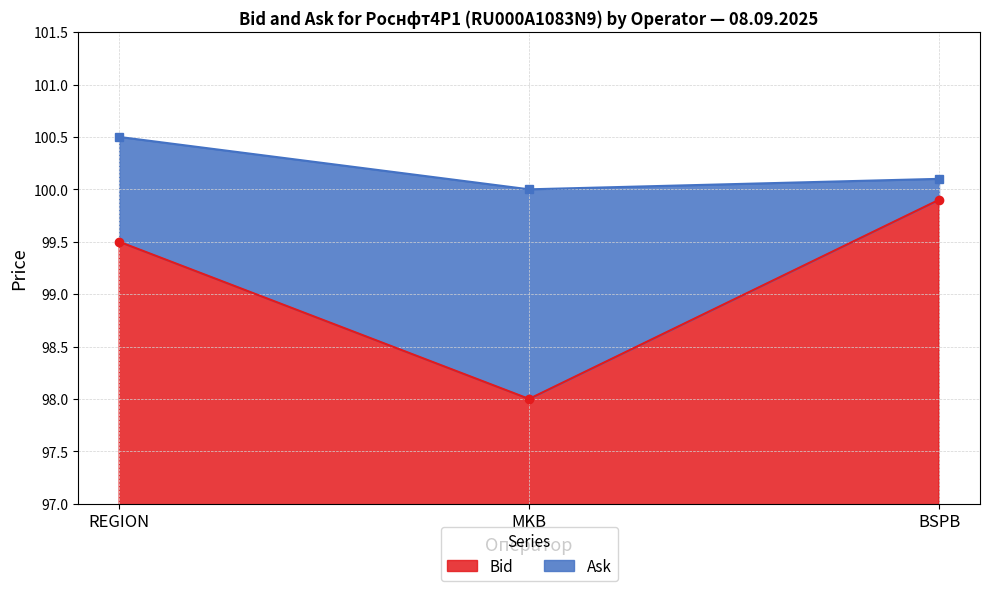

What is the highest value of the Bid series?

99.9